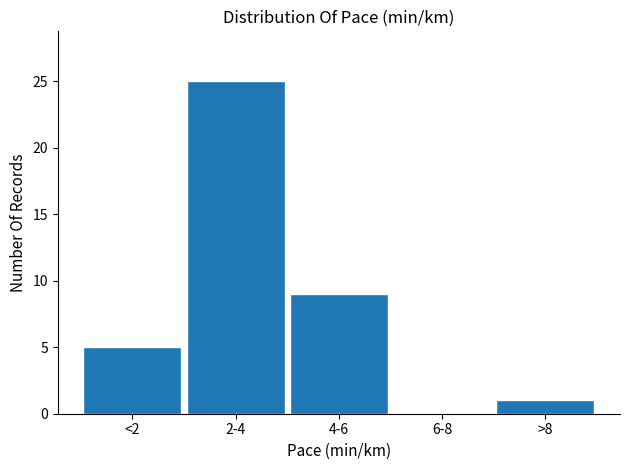

Reading left to right, extract all data points from this chart.

<2=5	2-4=25	4-6=9	6-8=0	>8=1